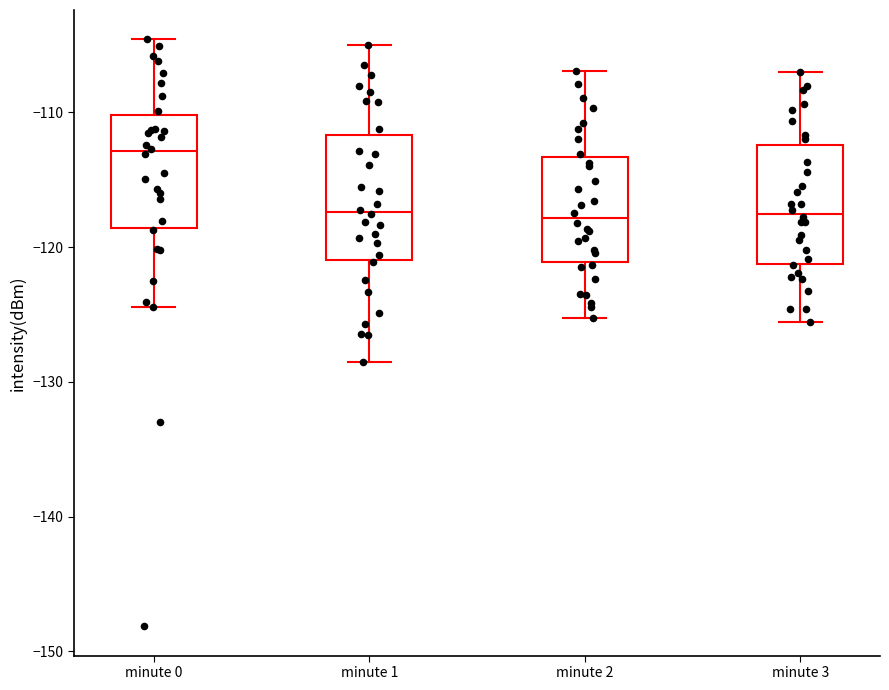

Reading left to right, transcribe this box plot: for each box, give where its median line is, the range the box spans, and where its two whiskers end, as read against the y-axis. The values are not printed on the chart, so give them approximately, as read against the axis.

minute 0: median -113, box -119 to -110, whiskers -124 to -105
minute 1: median -117, box -121 to -112, whiskers -128 to -105
minute 2: median -118, box -121 to -113, whiskers -125 to -107
minute 3: median -118, box -121 to -112, whiskers -126 to -107